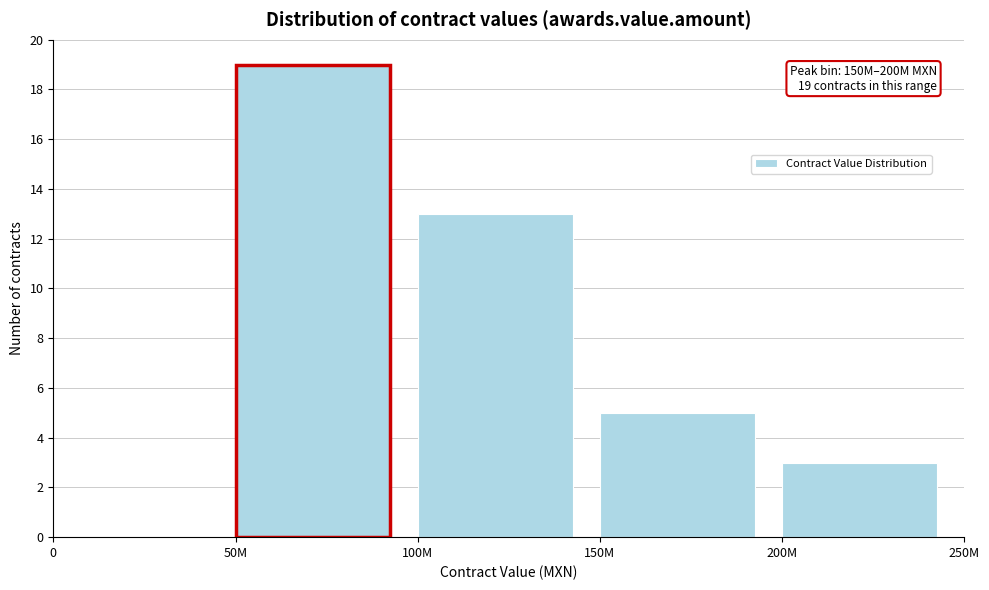

Reading left to right, transcribe all the data shown in this chart.

0=0	50M=19	100M=13	150M=5	200M=3